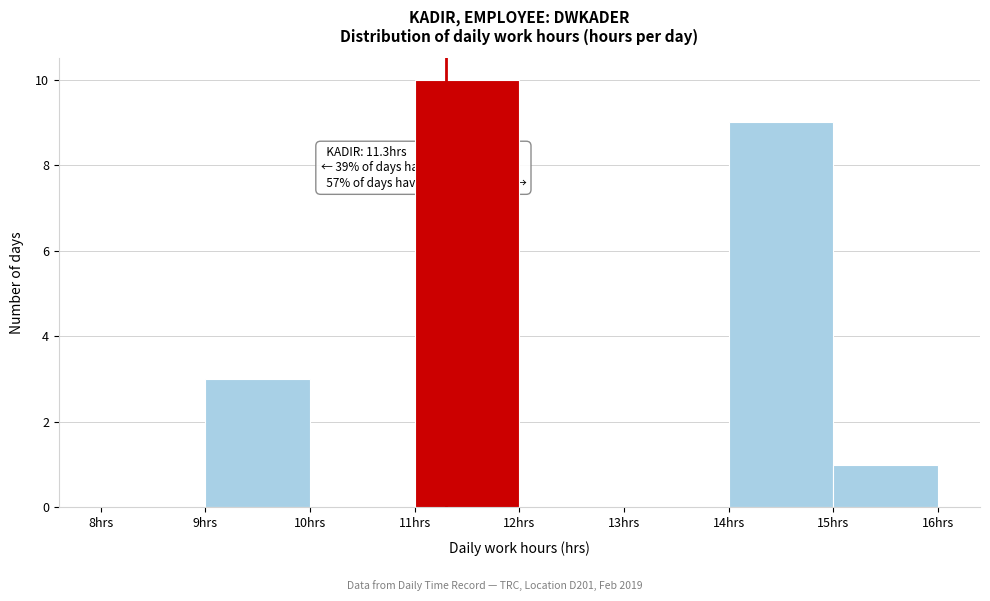

Over which range of the x-axis is the bar tallest?

11 to 12